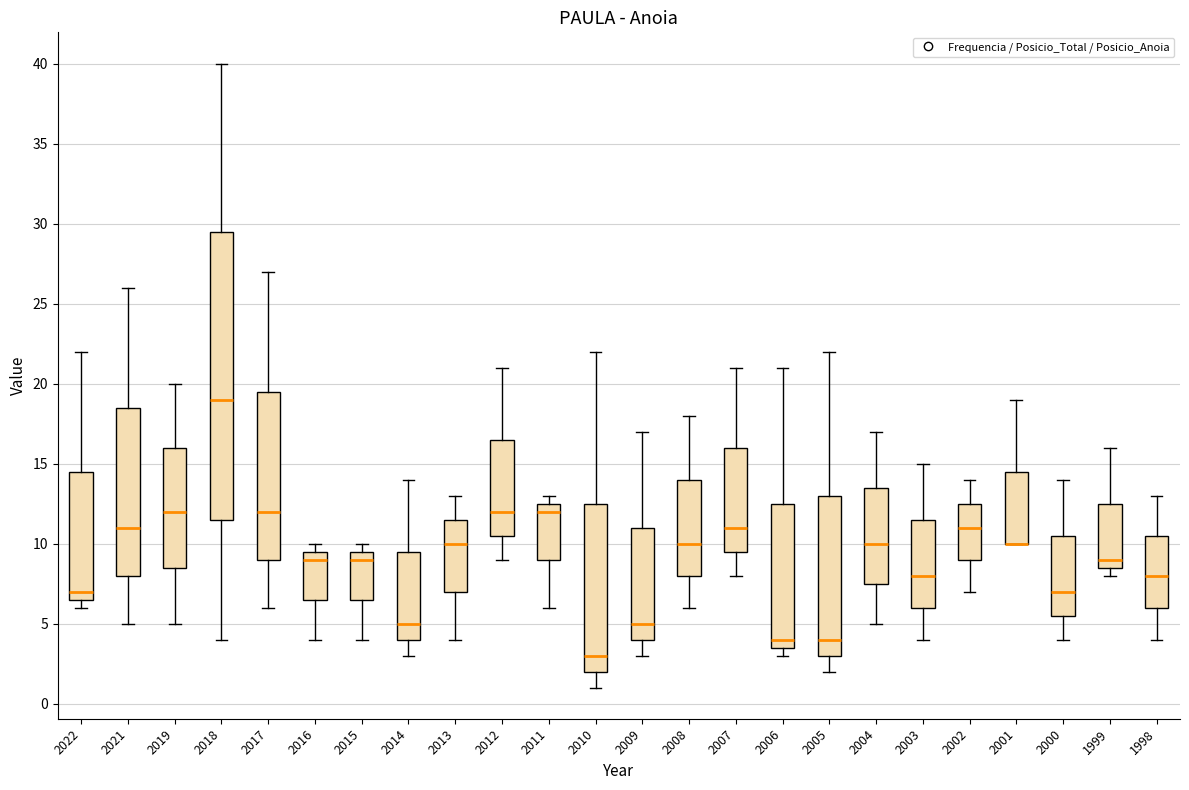

Where does the lower whisker of the box at x = 2013 end on the y-axis? The values are not printed on the chart, so give them approximately, as read against the axis.

4.0